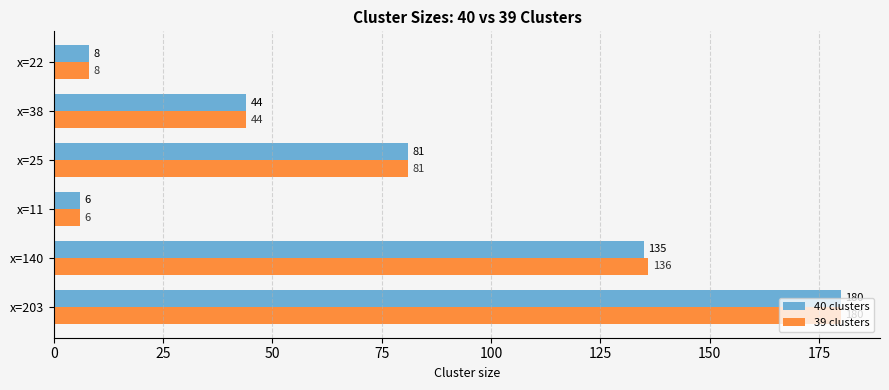

How many categories are shown in the chart?

6